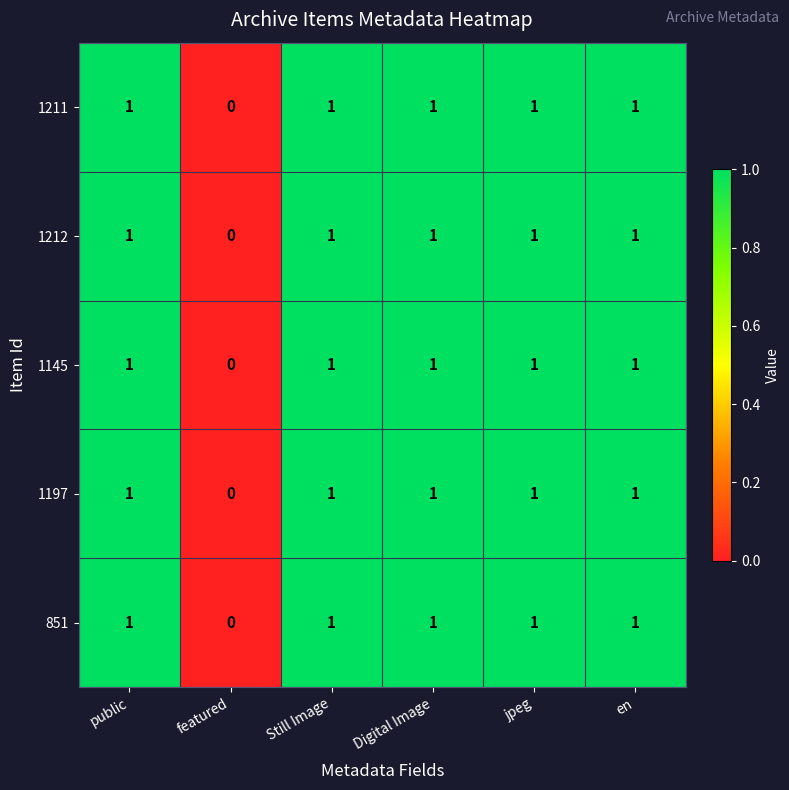

Which category has the lowest value across all series?

featured